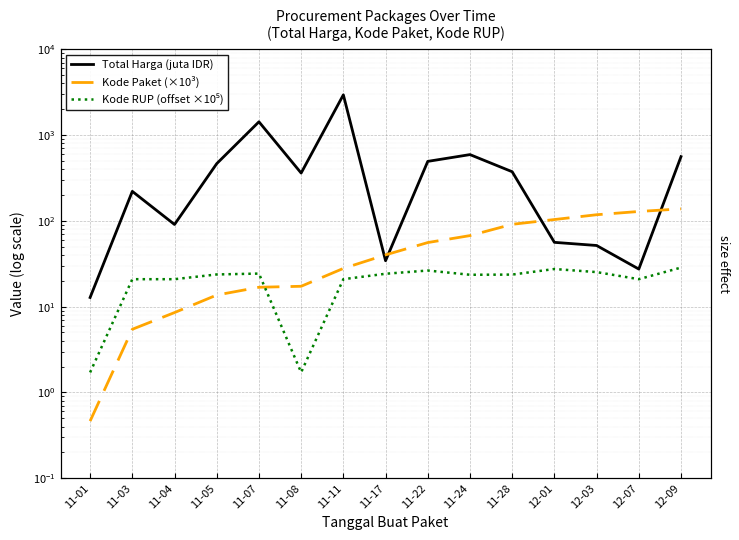

The Kode Paket (×10³) series shows 16.8 at 11-07. True or false?

True